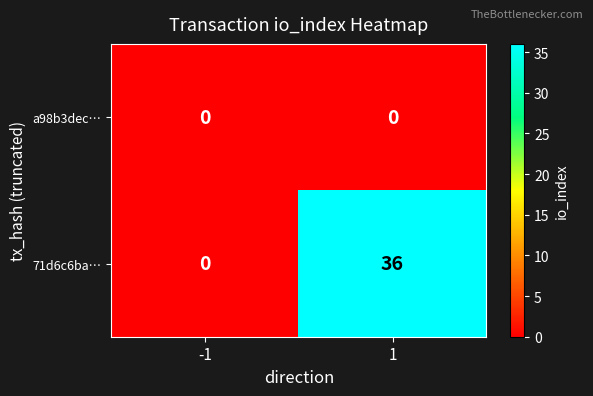

At 1, list the series in order from smallest to largest.

a98b3dec…, 71d6c6ba…